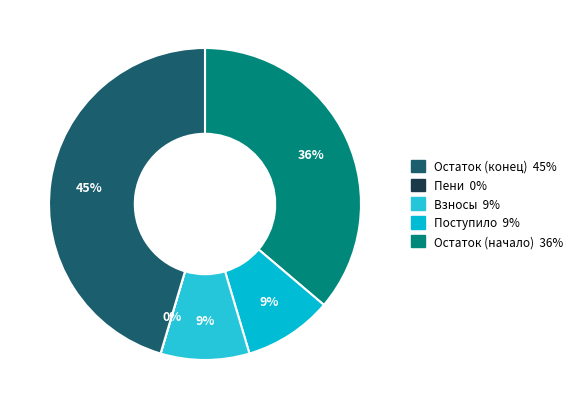

Count the number of slices in the pie.

5